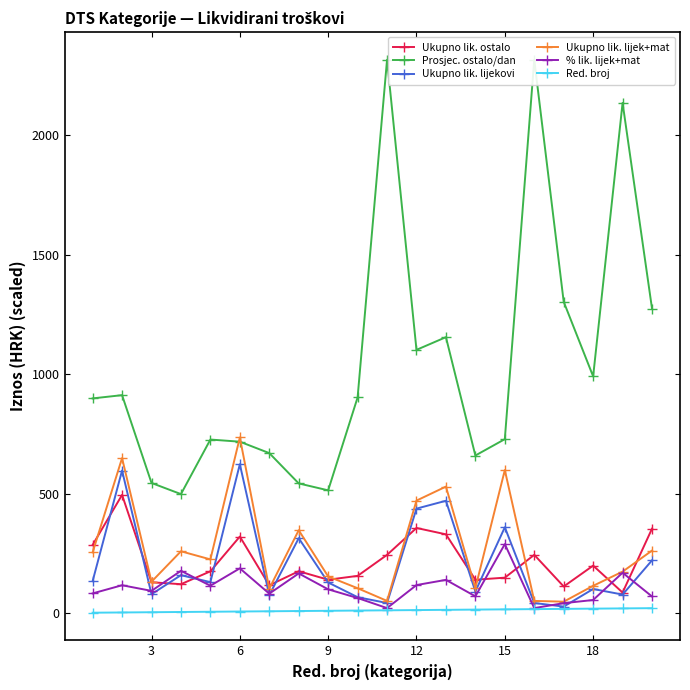

At how many categories does at least one series exceed 500?

19